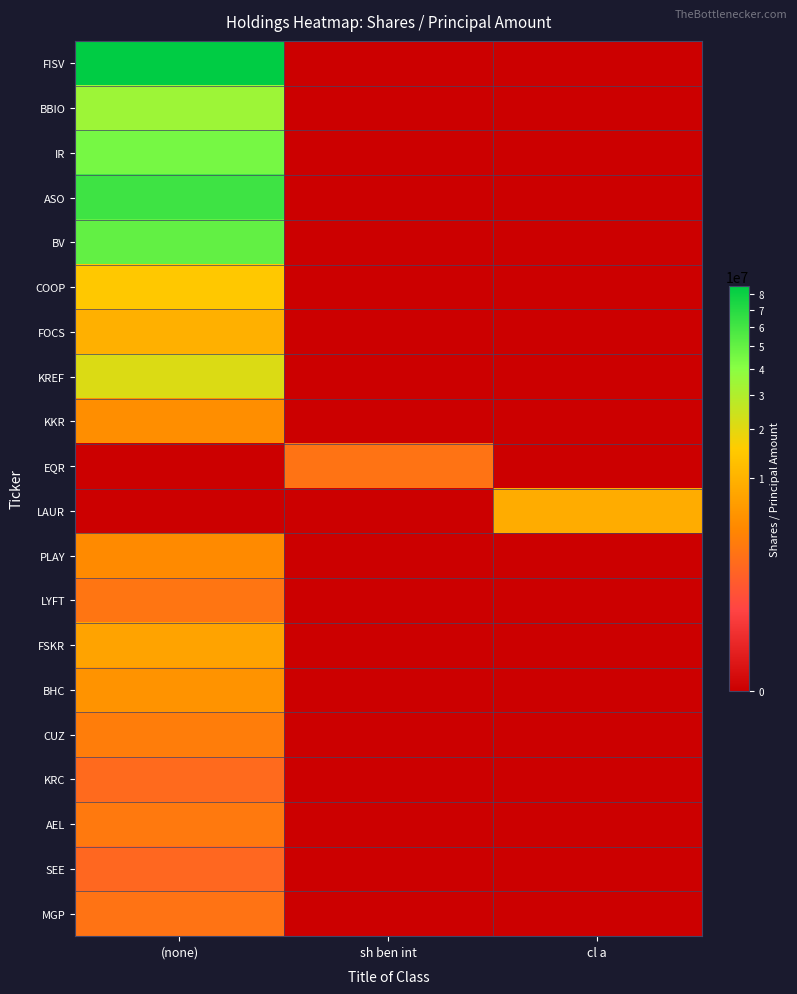

What is the maximum value shown in the chart?

85300667